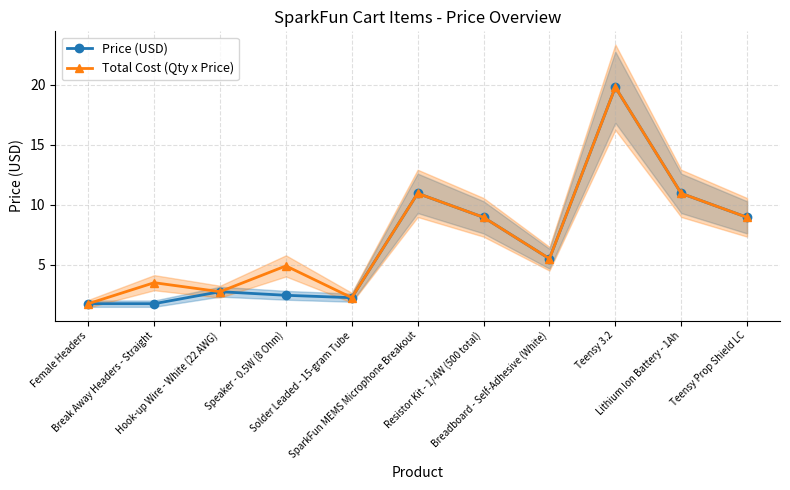

At which category does the chart reach its minimum across all series?

Female Headers